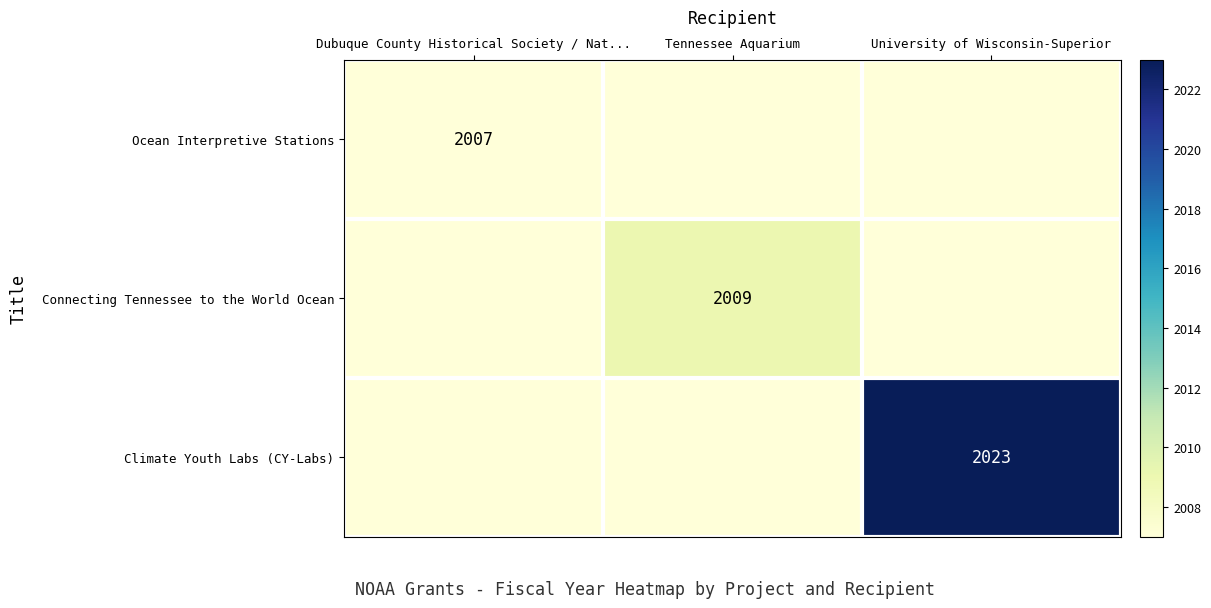

How many categories are shown in the chart?

3